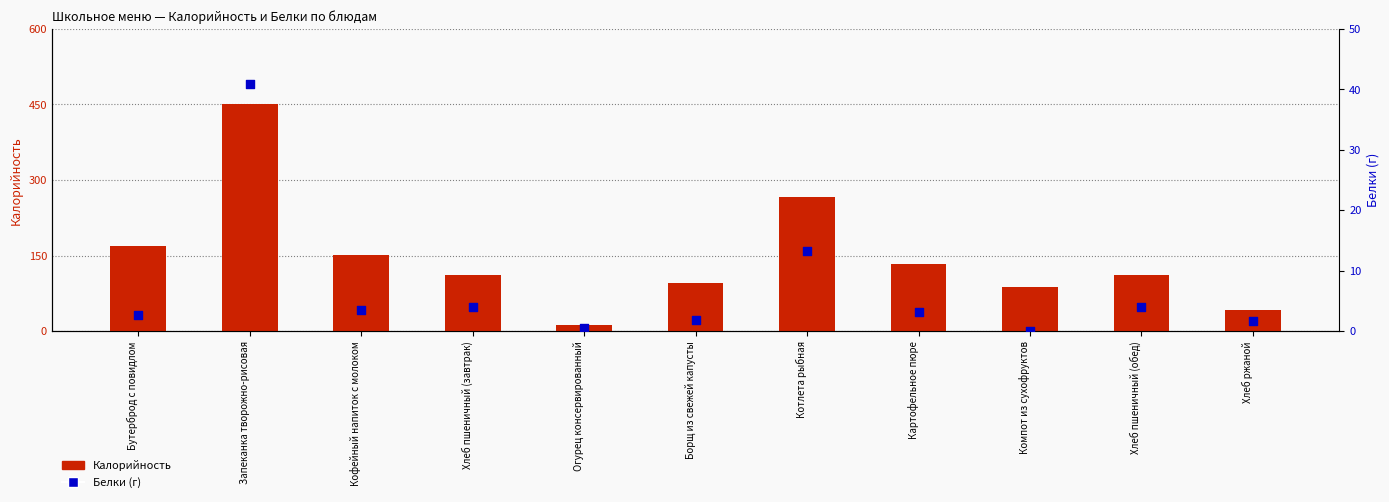

Is the value of Калорийность at Борщ из свежей капусты greater than the value of Белки (г) at Бутерброд с повидлом?

Yes